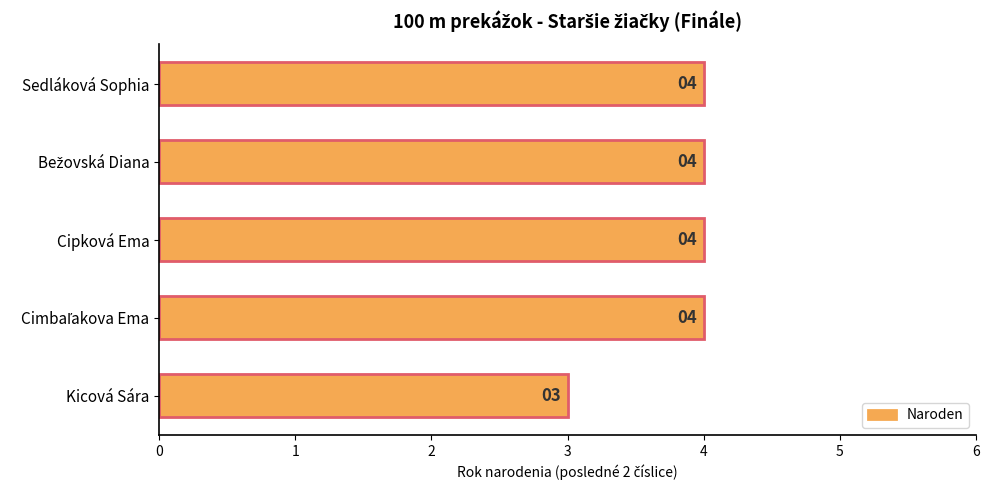

Count the values in the range 4 to 5.

4